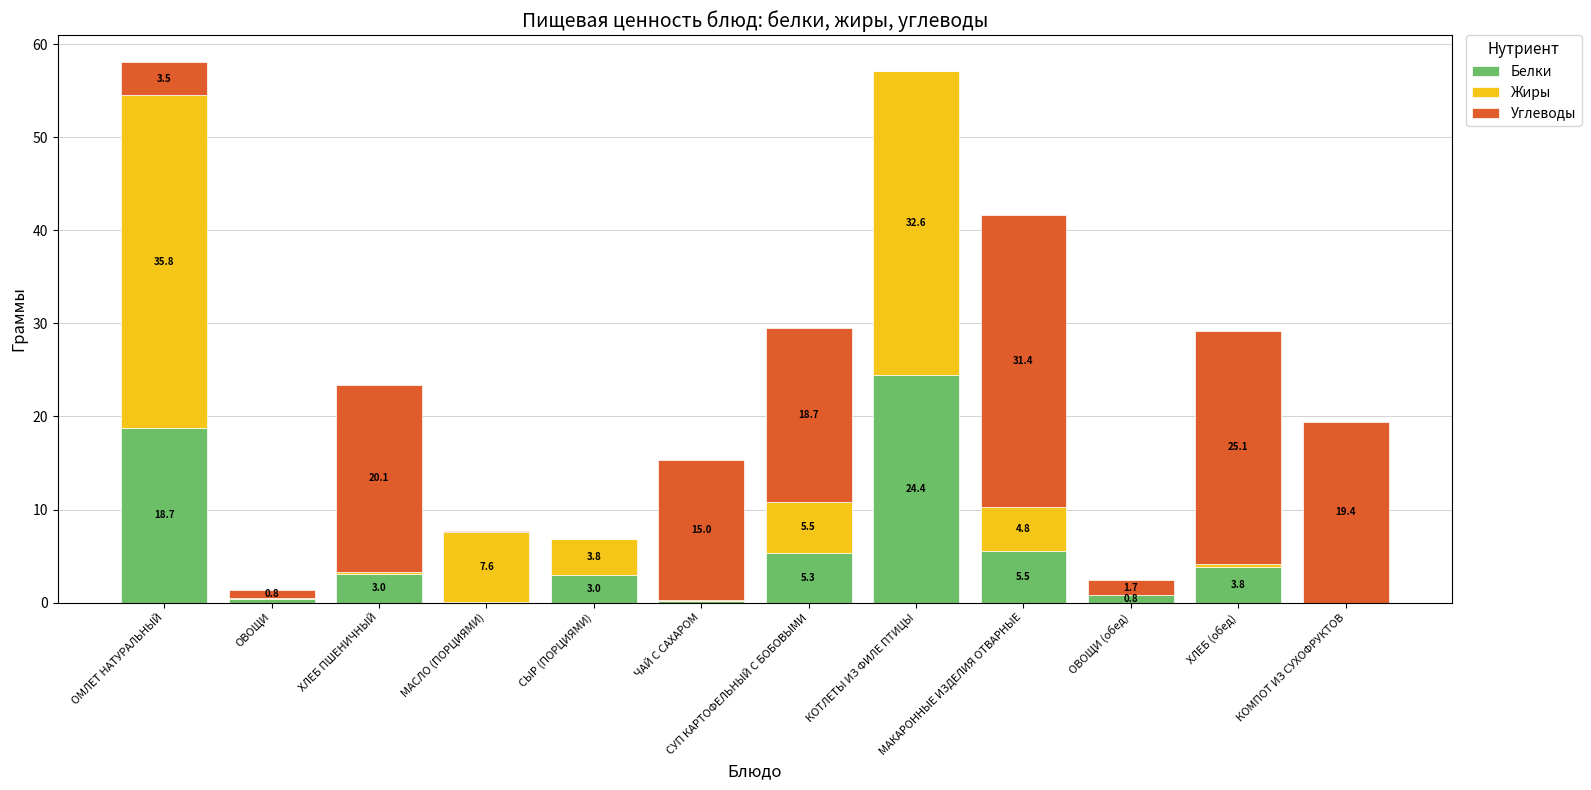

Which category has the highest value in the Белки series?

КОТЛЕТЫ ИЗ ФИЛЕ ПТИЦЫ